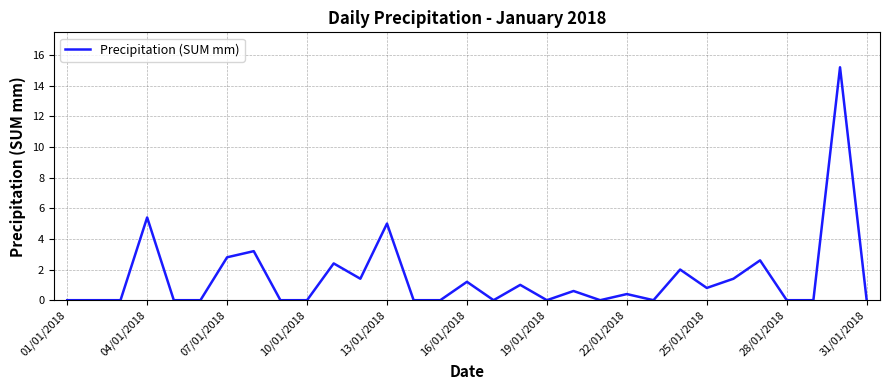

What is the difference between the maximum and minimum values?

15.2